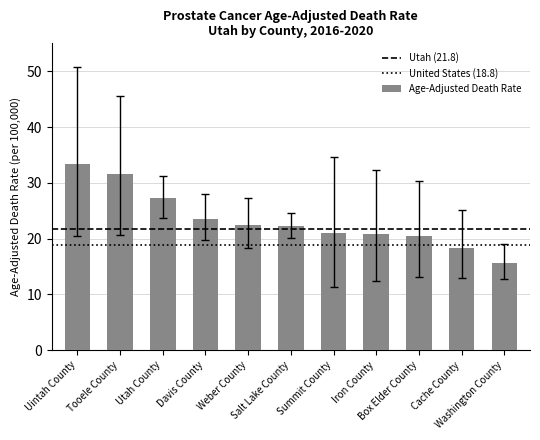

What is the ratio of the value at Washington County to the value at Salt Lake County?

0.7